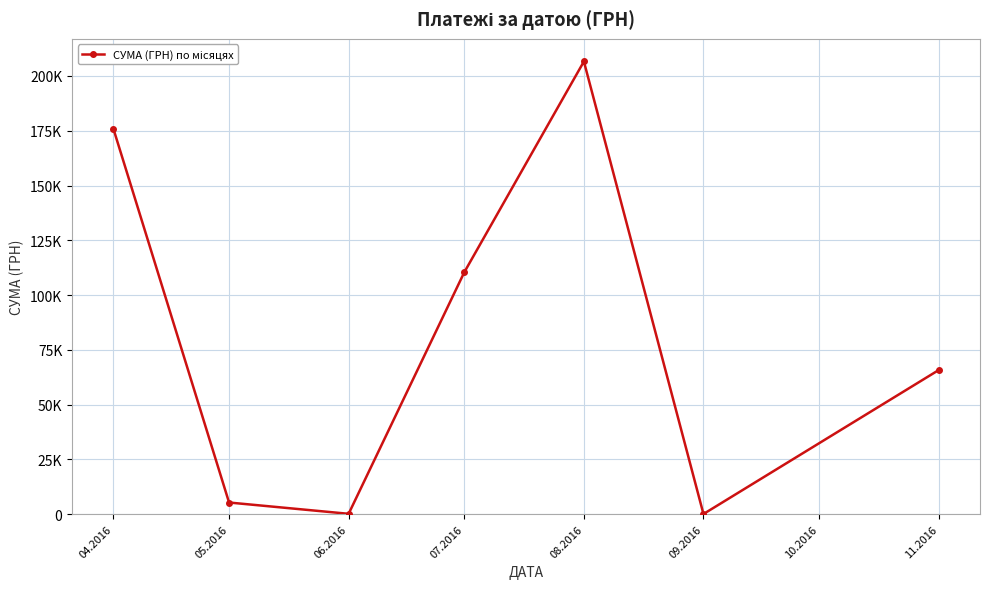

Is this an area chart (filled region under the line)?

No